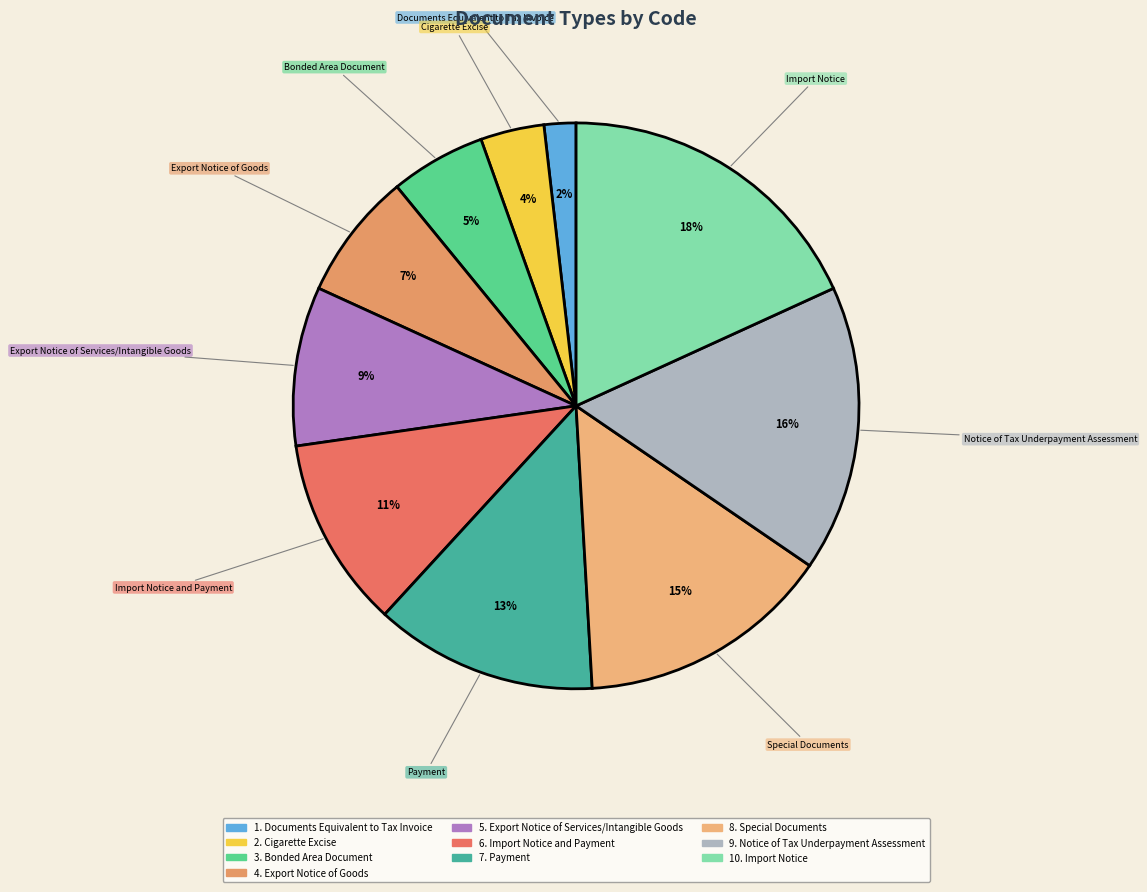

Which category has the biggest portion of the pie?

Import Notice